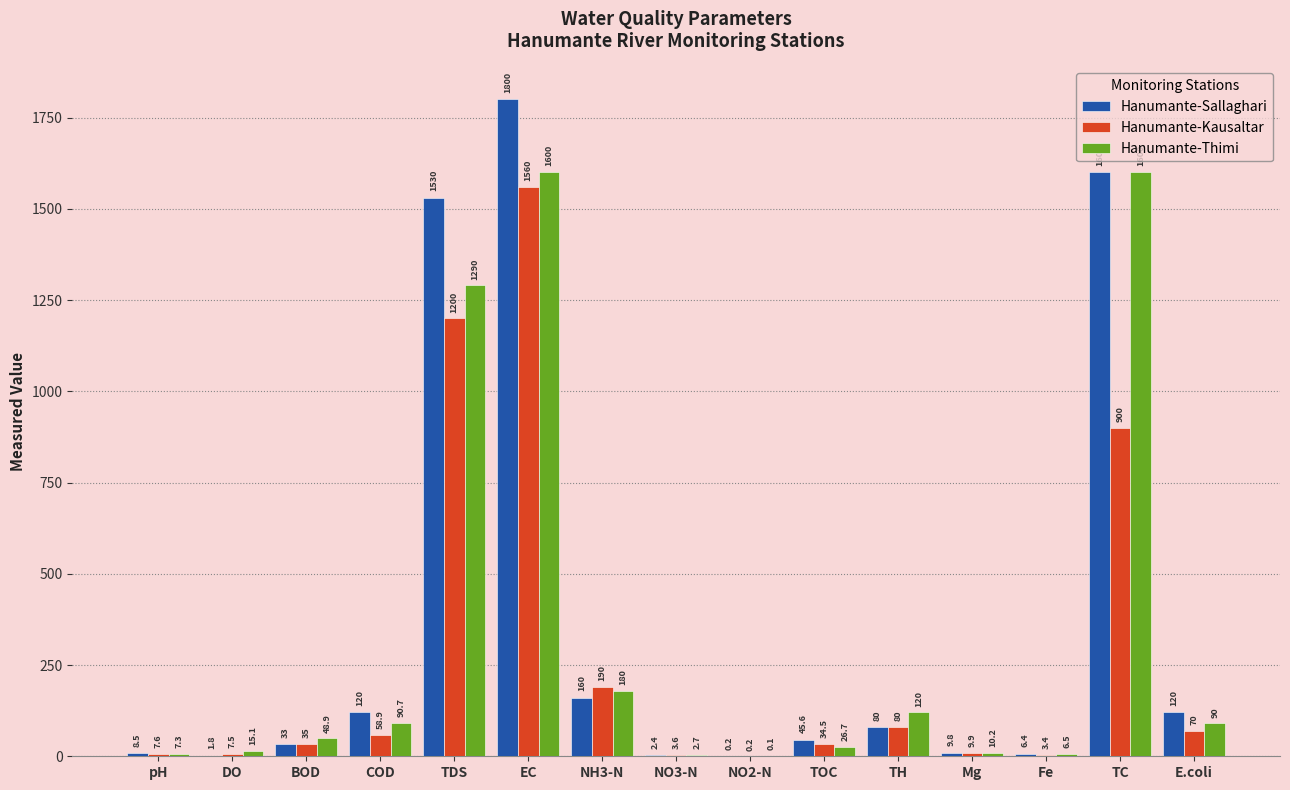

What is the average value of the Hanumante-Sallaghari series?

367.8